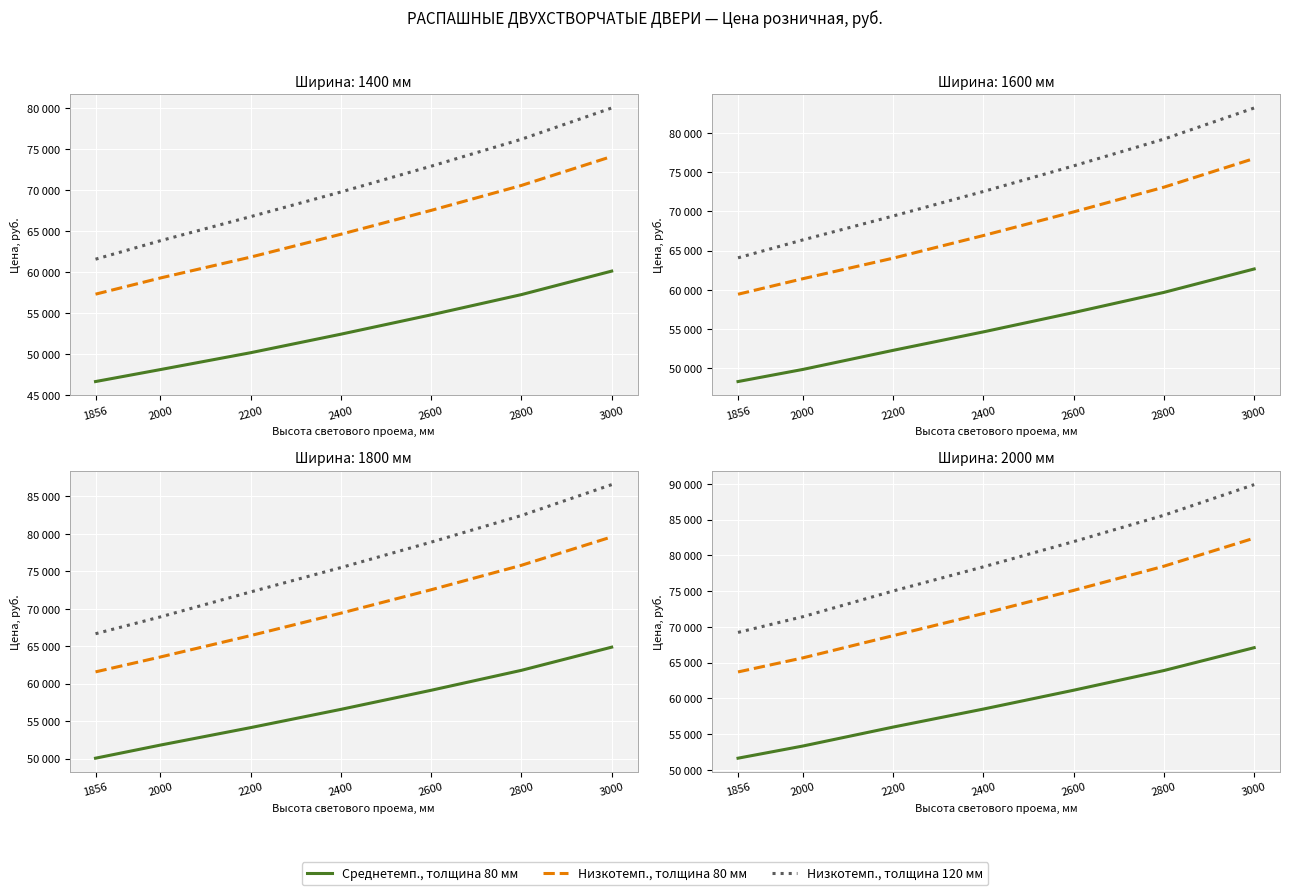

What value does the Низкотемп., толщина 80 мм series have at 2400?

71884.9